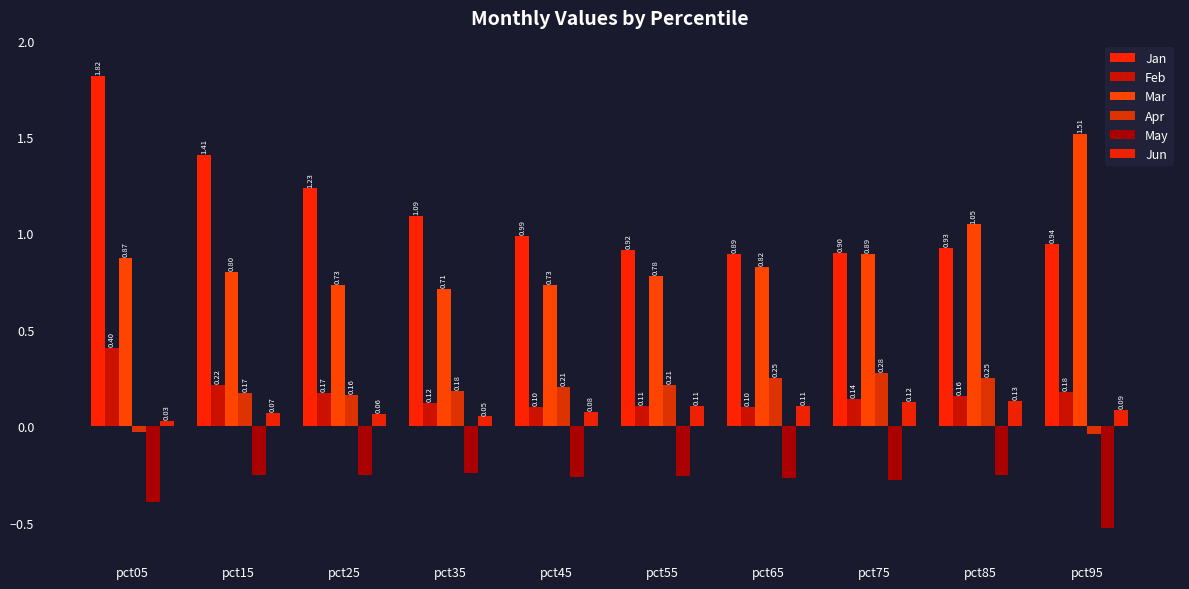

What are all the series names shown in the legend?

Jan, Feb, Mar, Apr, May, Jun